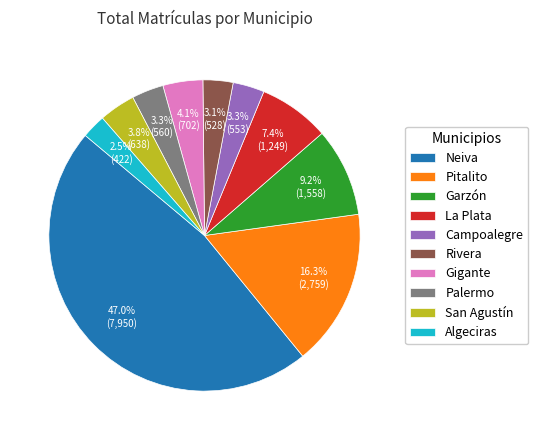

How many slices are in this pie chart?

10